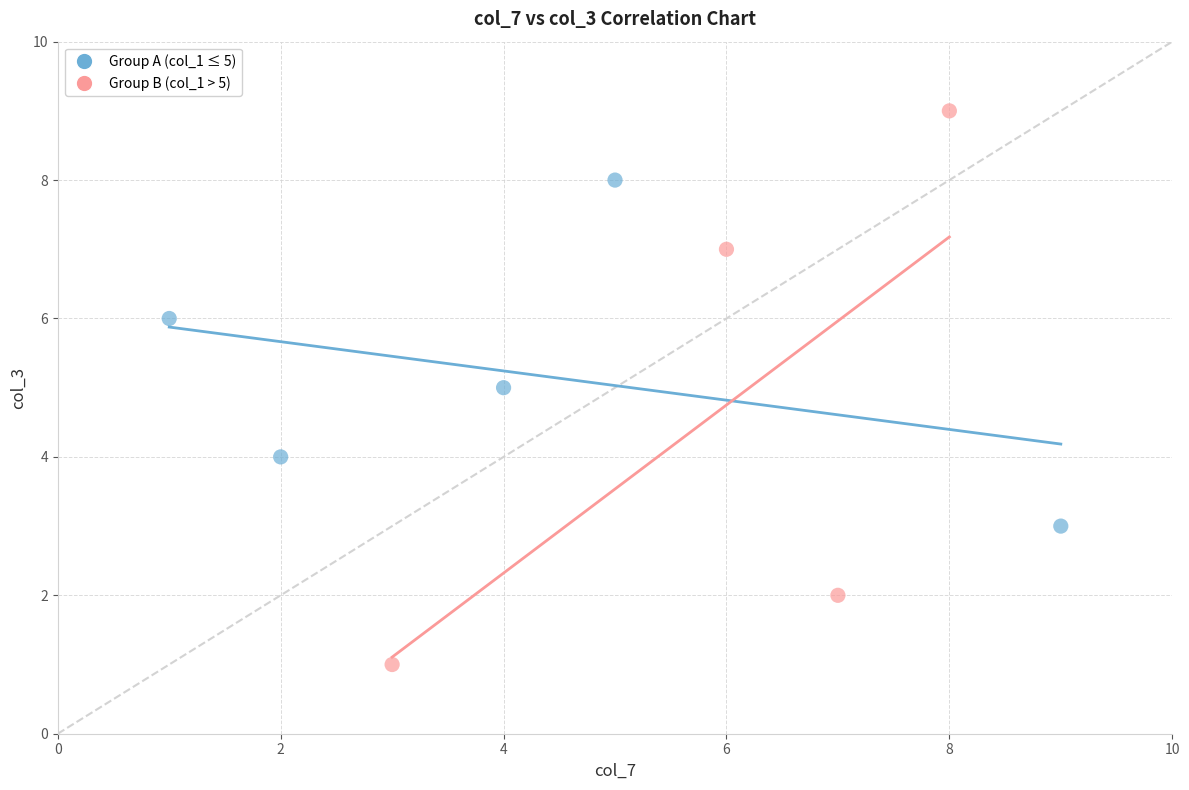

Which series has the widest spread of Y values?

Group B (col_1 > 5)